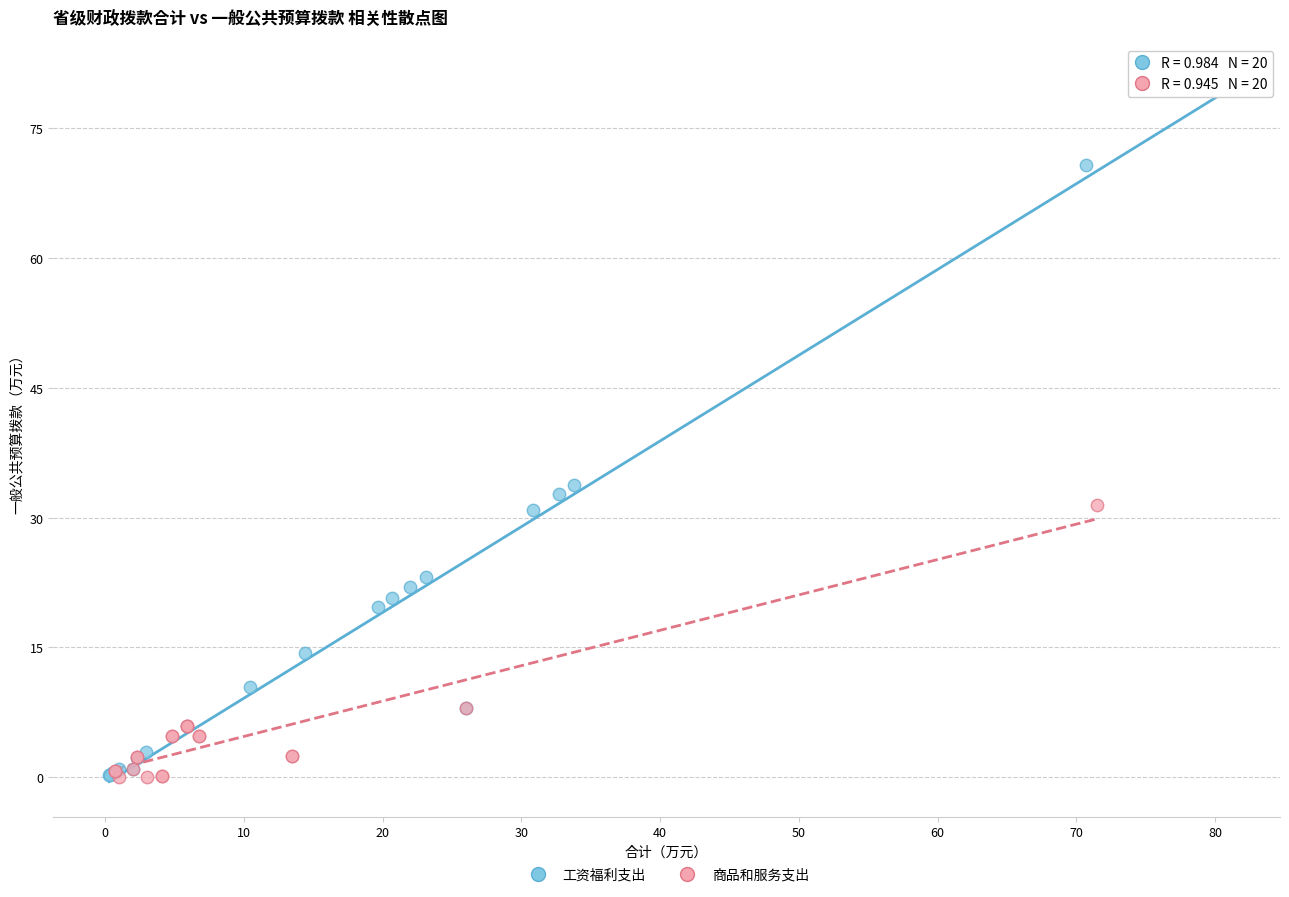

Which series has the widest spread of Y values?

工资福利支出